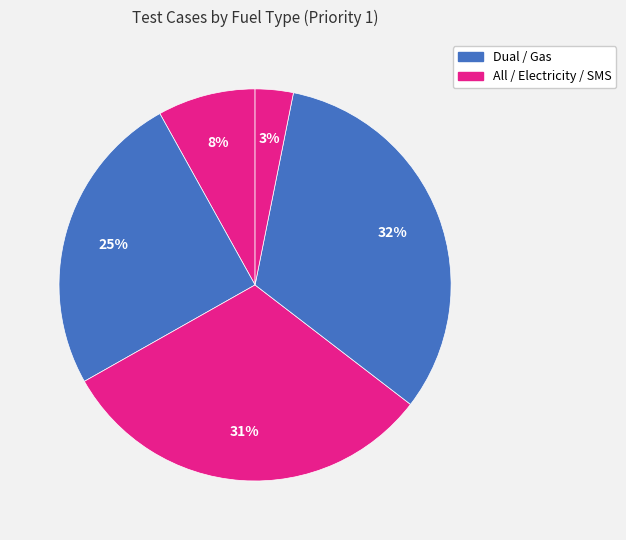

Count the number of slices in the pie.

5